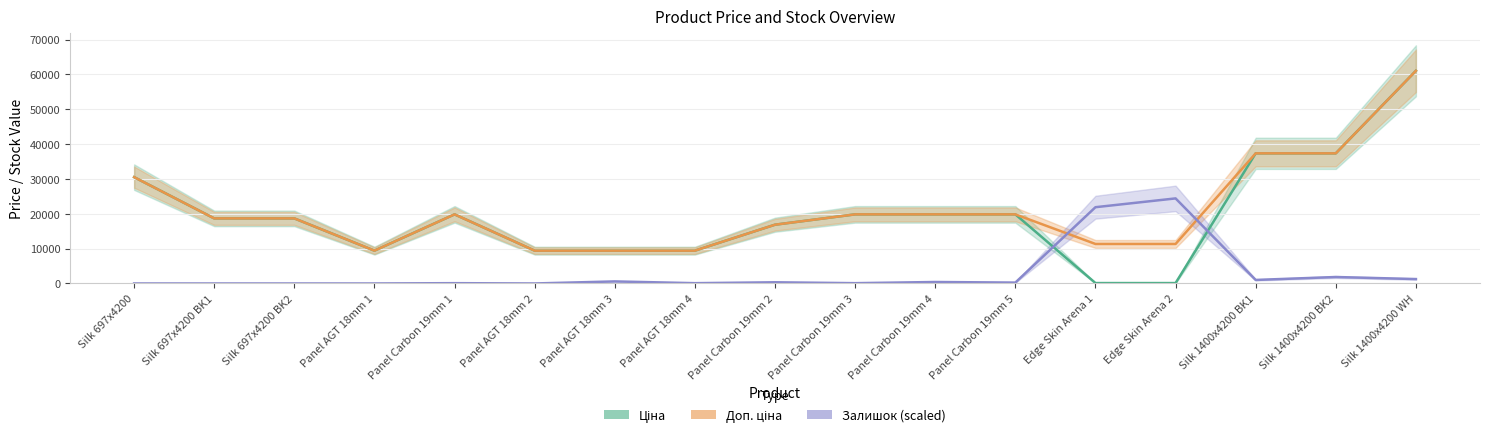

Reading left to right, list all the values displayed in this chart.

Ціна: Silk 697x4200=30512.3	Silk 697x4200 BK1=18671.5	Silk 697x4200 BK2=18671.5	Panel AGT 18mm 1=9416.9	Panel Carbon 19mm 1=19831.1	Panel AGT 18mm 2=9416.9	Panel AGT 18mm 3=9416.9	Panel AGT 18mm 4=9416.9	Panel Carbon 19mm 2=16863.2	Panel Carbon 19mm 3=19831.1	Panel Carbon 19mm 4=19831.1	Panel Carbon 19mm 5=19831.1	Edge Skin Arena 1=113.3	Edge Skin Arena 2=113.3	Silk 1400x4200 BK1=37343.0	Silk 1400x4200 BK2=37343.0	Silk 1400x4200 WH=61024.7
Доп. ціна: Silk 697x4200=30512.3	Silk 697x4200 BK1=18671.5	Silk 697x4200 BK2=18671.5	Panel AGT 18mm 1=9416.9	Panel Carbon 19mm 1=19831.1	Panel AGT 18mm 2=9416.9	Panel AGT 18mm 3=9416.9	Panel AGT 18mm 4=9416.9	Panel Carbon 19mm 2=16863.2	Panel Carbon 19mm 3=19831.1	Panel Carbon 19mm 4=19831.1	Panel Carbon 19mm 5=19831.1	Edge Skin Arena 1=11334.0	Edge Skin Arena 2=11334.0	Silk 1400x4200 BK1=37343.0	Silk 1400x4200 BK2=37343.0	Silk 1400x4200 WH=61024.7
Залишок (scaled): Silk 697x4200=0.0	Silk 697x4200 BK1=0.0	Silk 697x4200 BK2=0.0	Panel AGT 18mm 1=0.0	Panel Carbon 19mm 1=84.2	Panel AGT 18mm 2=0.0	Panel AGT 18mm 3=589.2	Panel AGT 18mm 4=84.2	Panel Carbon 19mm 2=336.7	Panel Carbon 19mm 3=84.2	Panel Carbon 19mm 4=420.9	Panel Carbon 19mm 5=252.5	Edge Skin Arena 1=21884.7	Edge Skin Arena 2=24409.9	Silk 1400x4200 BK1=1010.1	Silk 1400x4200 BK2=1851.8	Silk 1400x4200 WH=1262.6